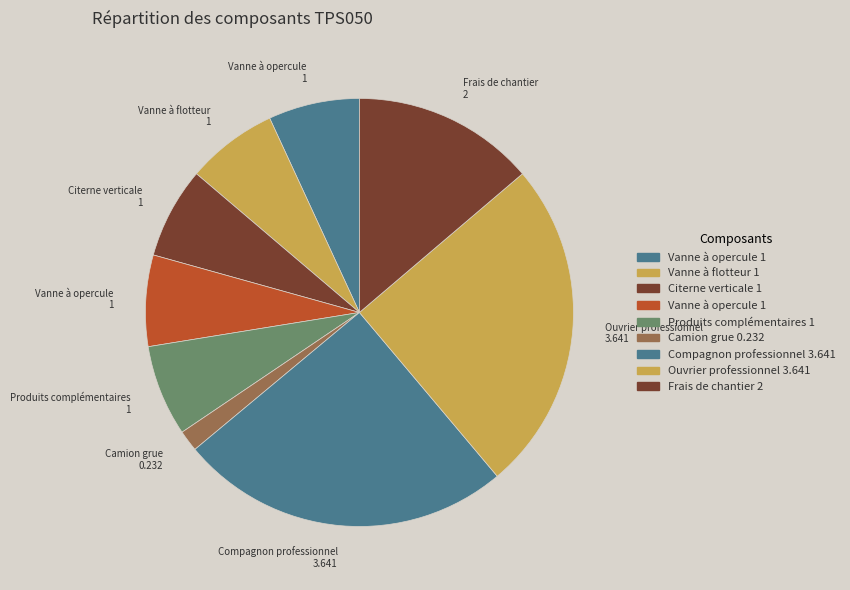

How many segments does this pie chart have?

9